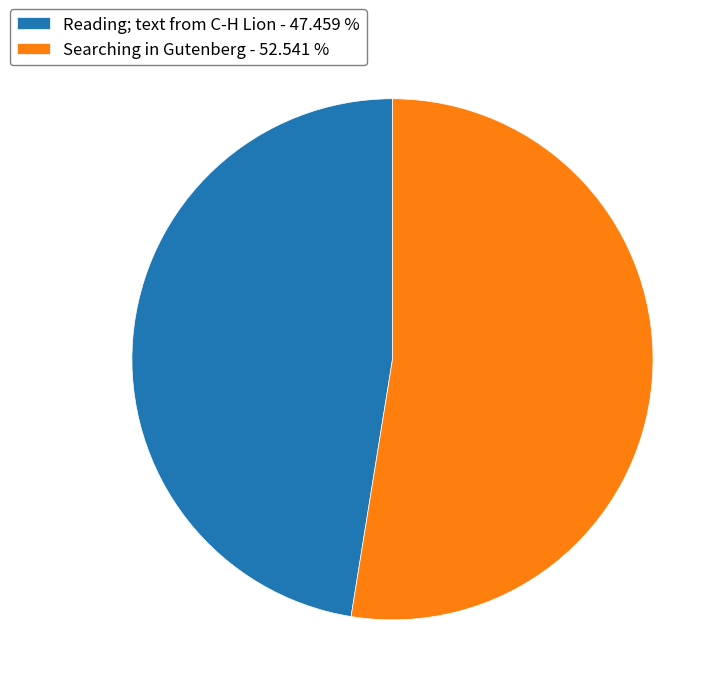

Is it true that Reading; text from C-H Lion is 47% of the pie?

True